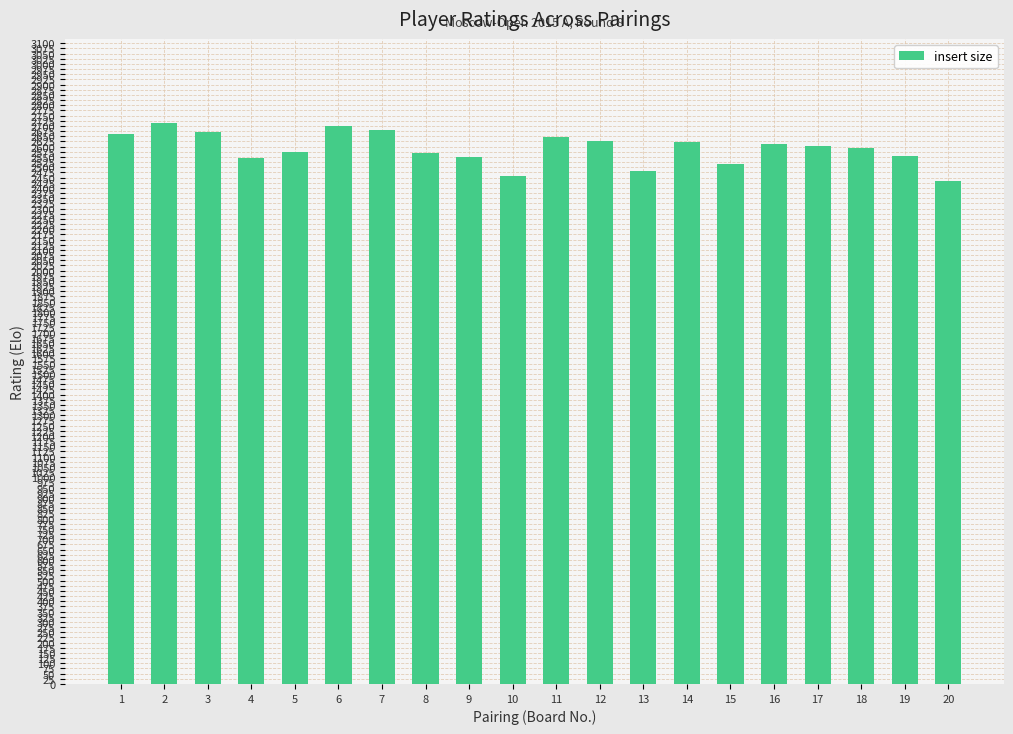

The chart shows a value of 4246 at 5. True or false?

False